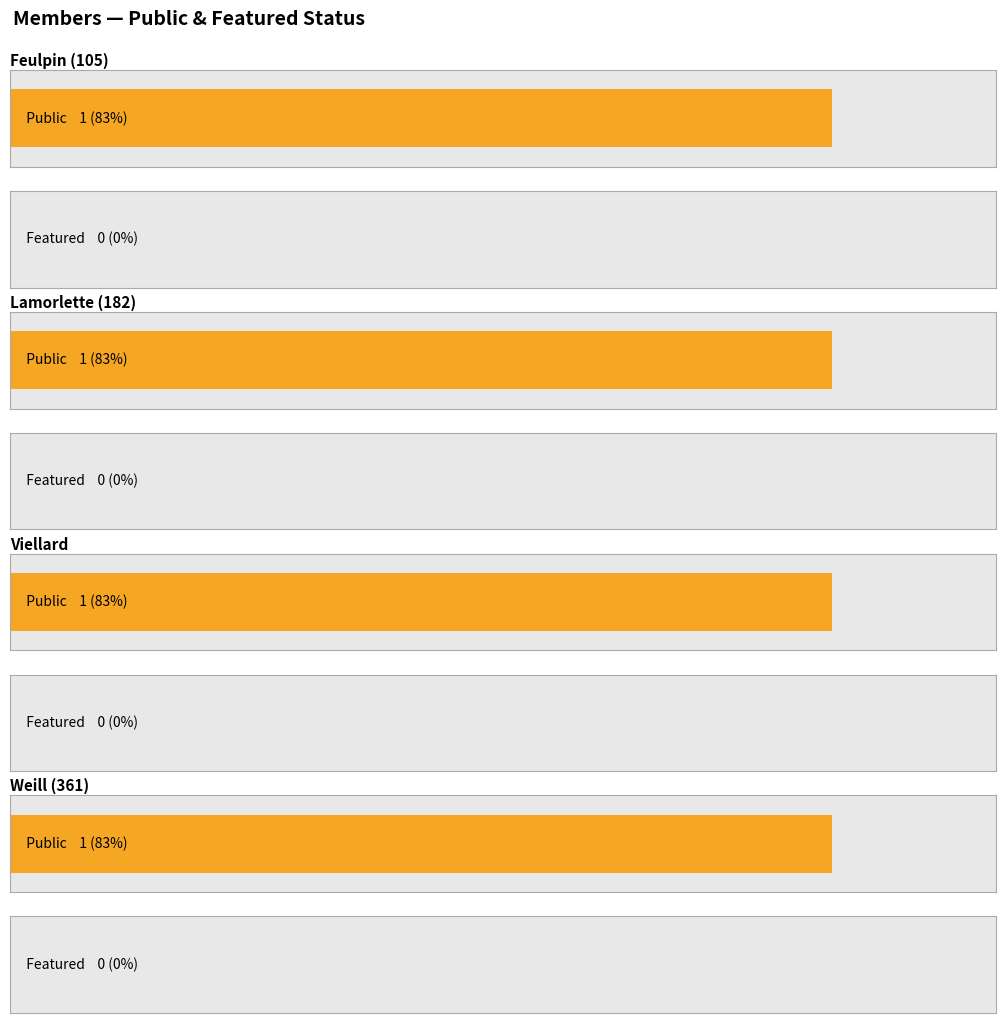

How many bars are there in total?

8